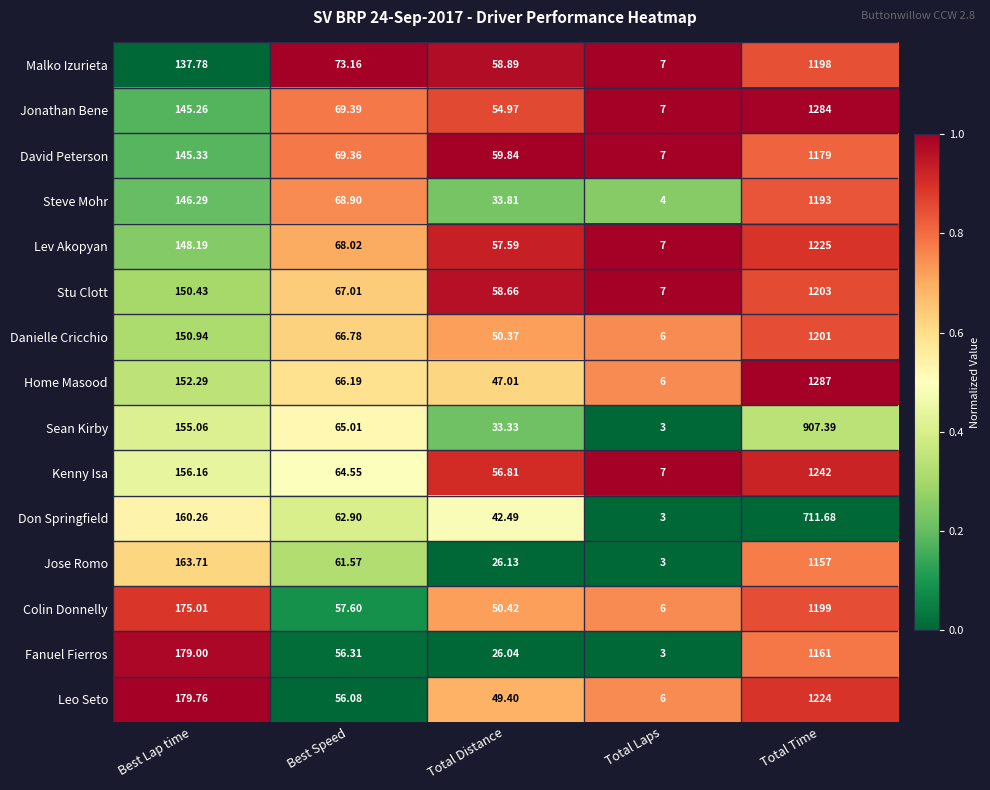

Rank the series by their maximum value, from highest to lowest.

Home Masood, Jonathan Bene, Kenny Isa, Lev Akopyan, Leo Seto, Stu Clott, Danielle Cricchio, Colin Donnelly, Malko Izurieta, Steve Mohr, David Peterson, Fanuel Fierros, Jose Romo, Sean Kirby, Don Springfield